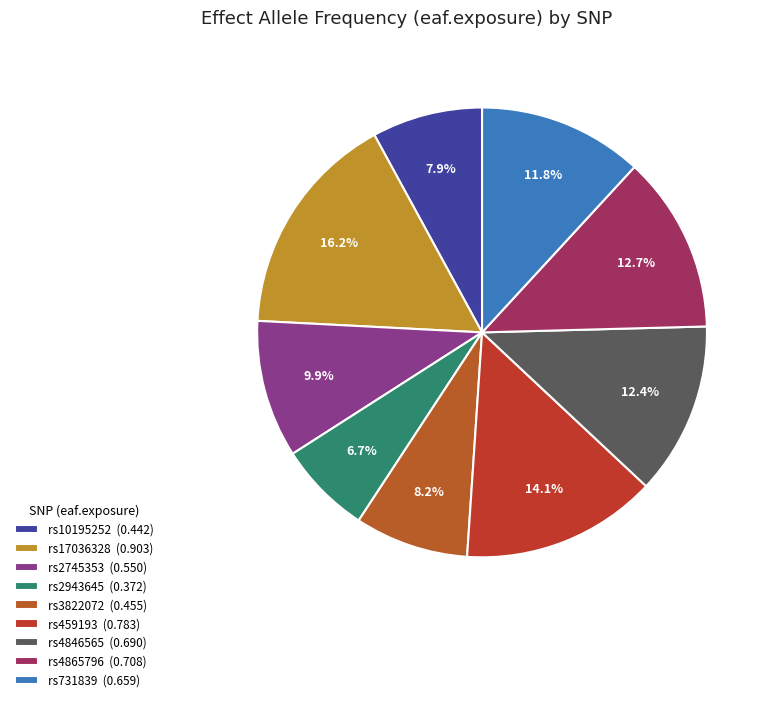

Is there a majority slice in this chart?

No